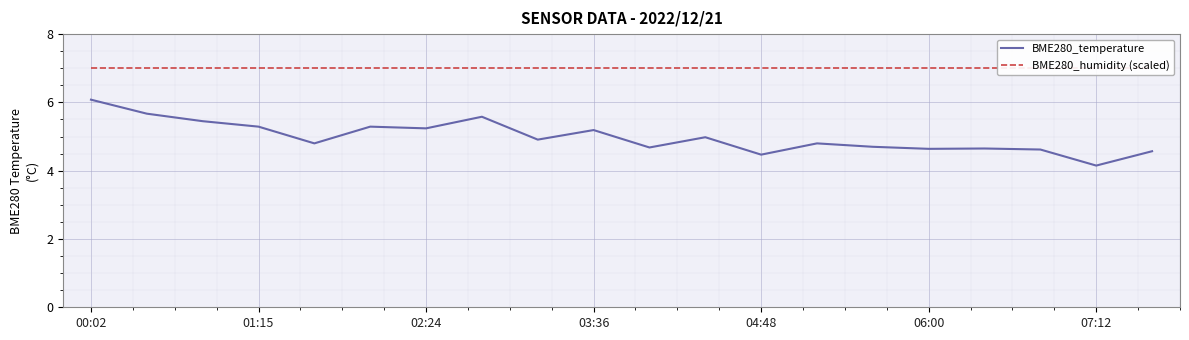

Does the chart display data point markers on the line(s)?

No